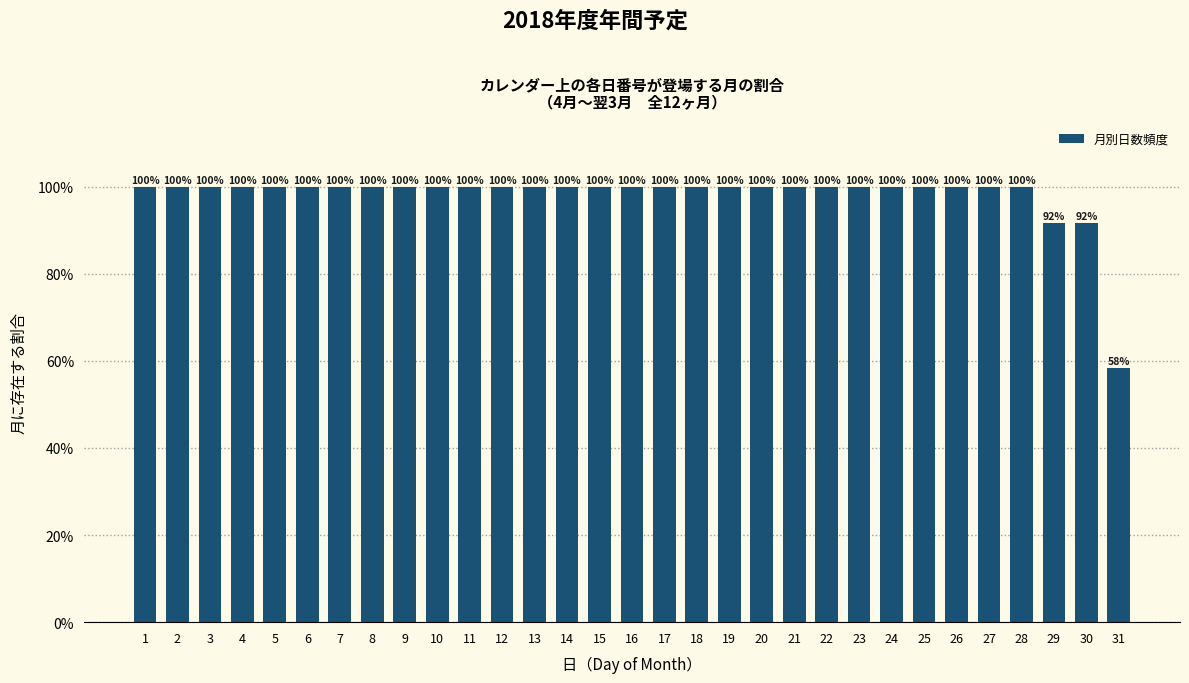

What is the approximate value at 9?

100.0